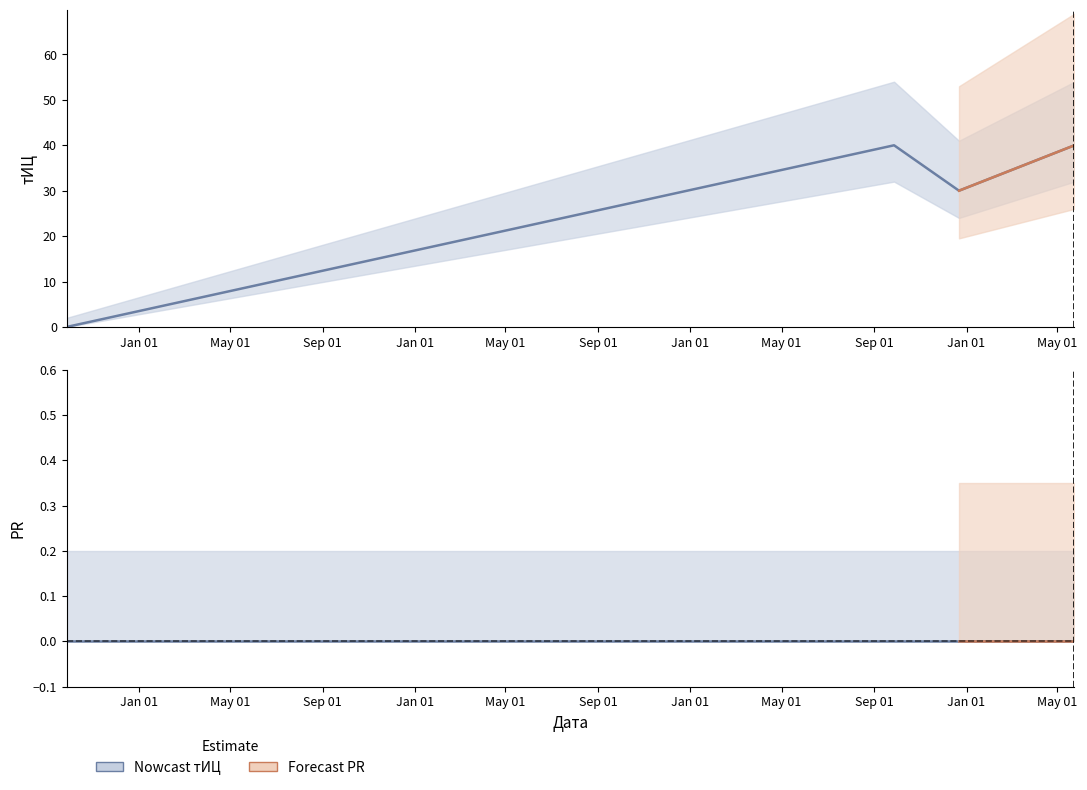

Reading left to right, what are all the values shown in this chart?

2013-09-27=0	2016-09-27=40	2016-12-22=30	2017-05-24=40